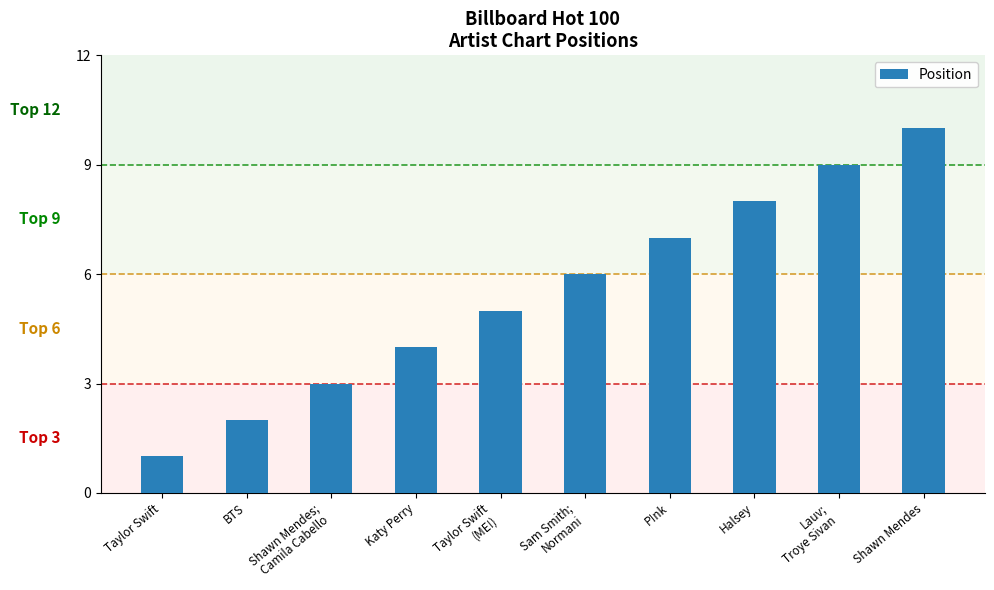

True or false: the data shows 3 at BTS.

False